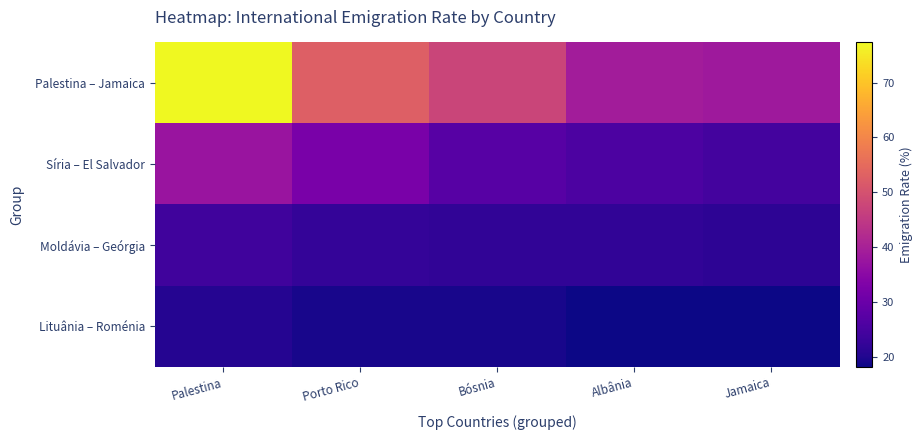

Reading left to right, transcribe all the data shown in this chart.

Palestina – Jamaica: Palestina=77.3	Porto Rico=52.6	Bósnia=47.3	Albânia=39.2	Jamaica=38.5
Síria – El Salvador: Palestina=37.6	Porto Rico=32.5	Bósnia=27.3	Albânia=25.7	Jamaica=24.5
Moldávia – Geórgia: Palestina=24.0	Porto Rico=22.4	Bósnia=21.9	Albânia=21.9	Jamaica=21.4
Lituânia – Roménia: Palestina=20.6	Porto Rico=19.2	Bósnia=19.1	Albânia=18.2	Jamaica=18.2